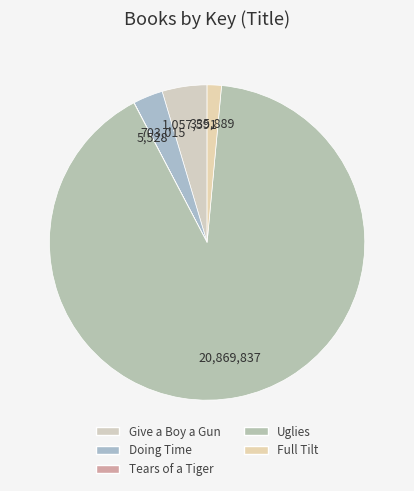

Rank the categories by value from lowest to highest.

Tears of a Tiger, Full Tilt, Doing Time, Give a Boy a Gun, Uglies